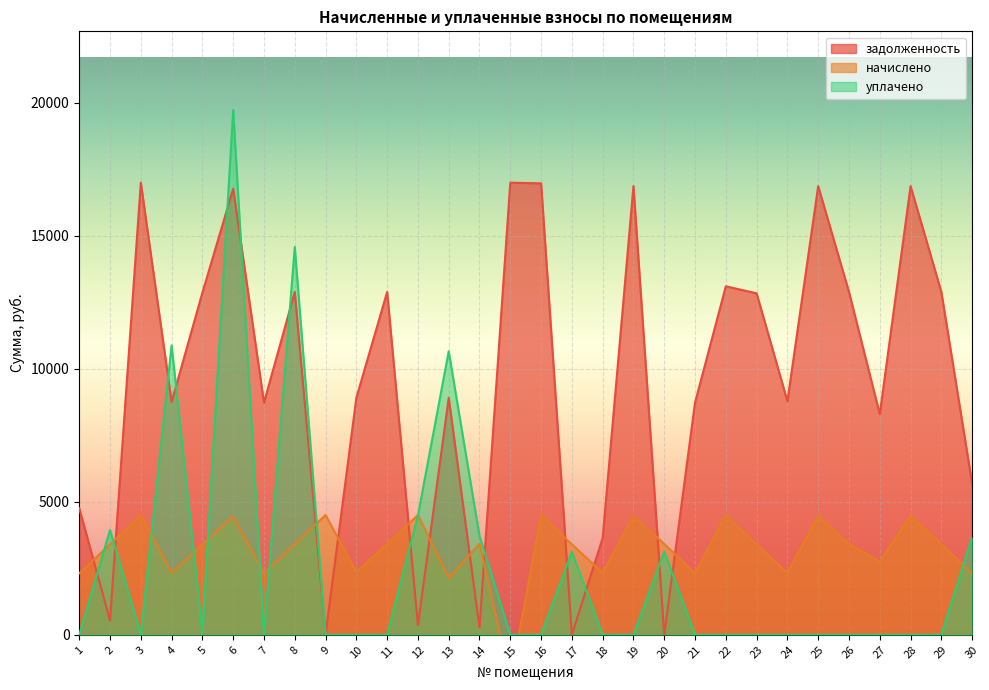

What is the minimum value for начислено?

-1726.8